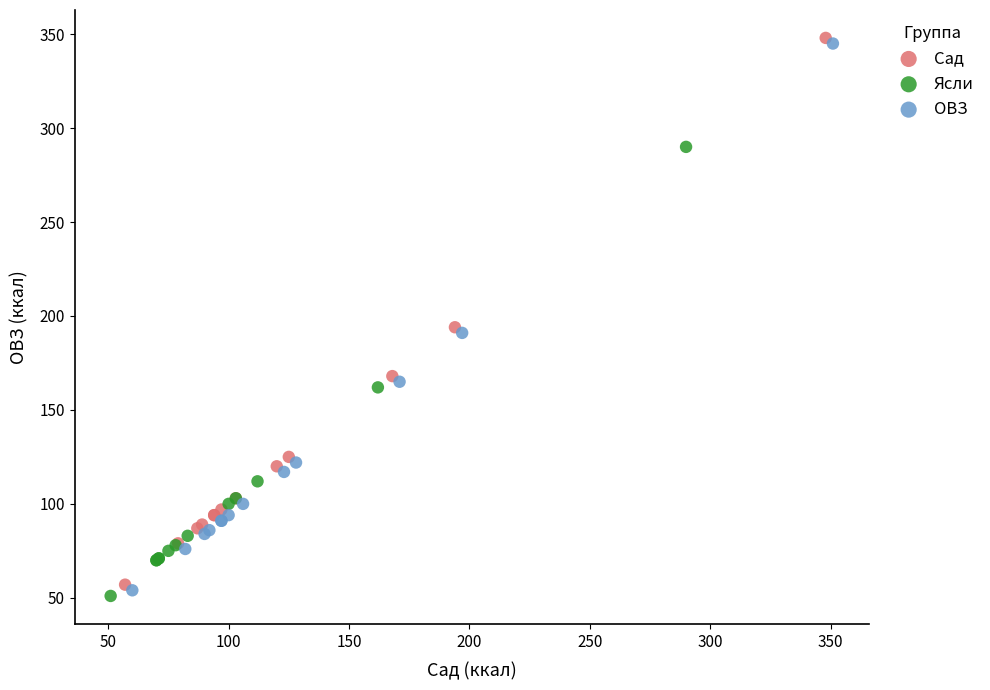

What are all the series names shown in the legend?

Сад, Ясли, ОВЗ